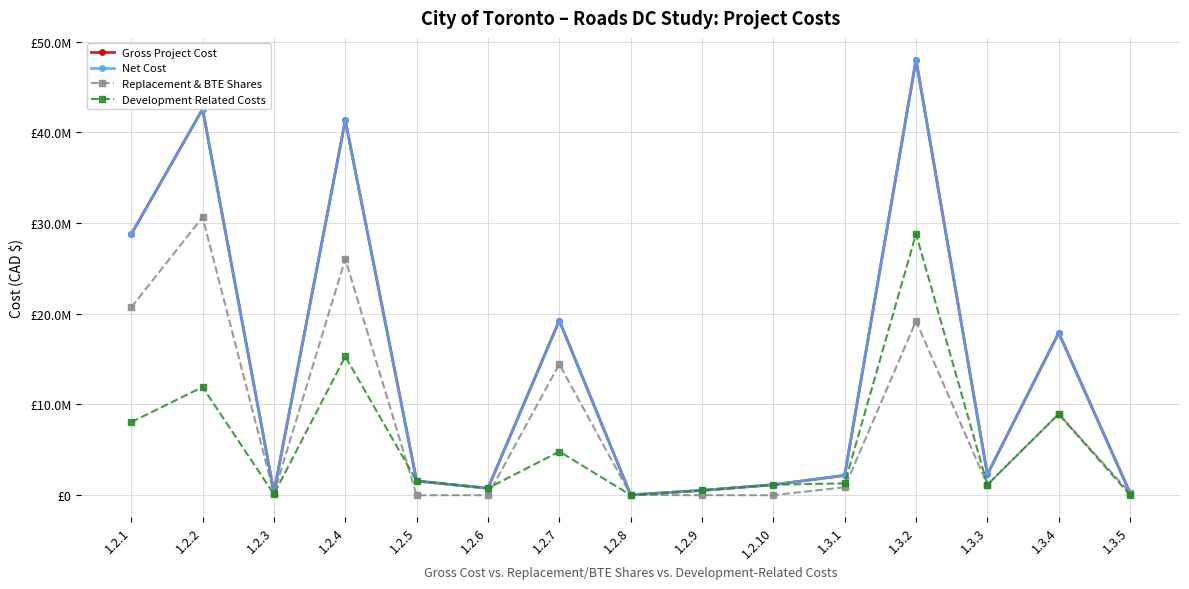

At which category does Development Related Costs reach its first local valley?

1.2.3